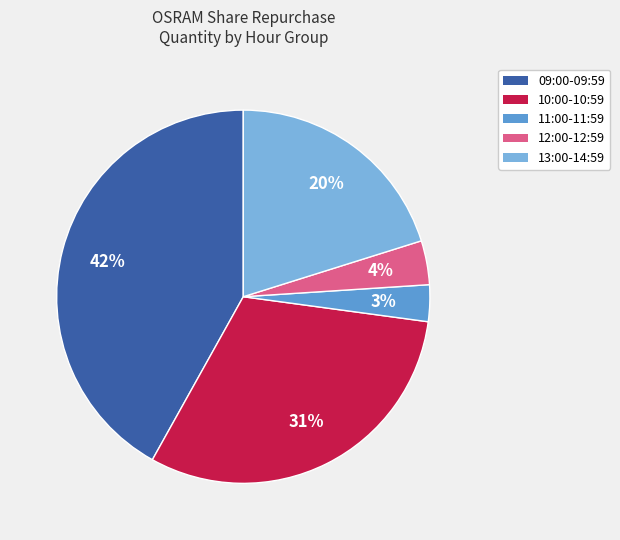

Is there any slice that represents more than half of the pie?

No